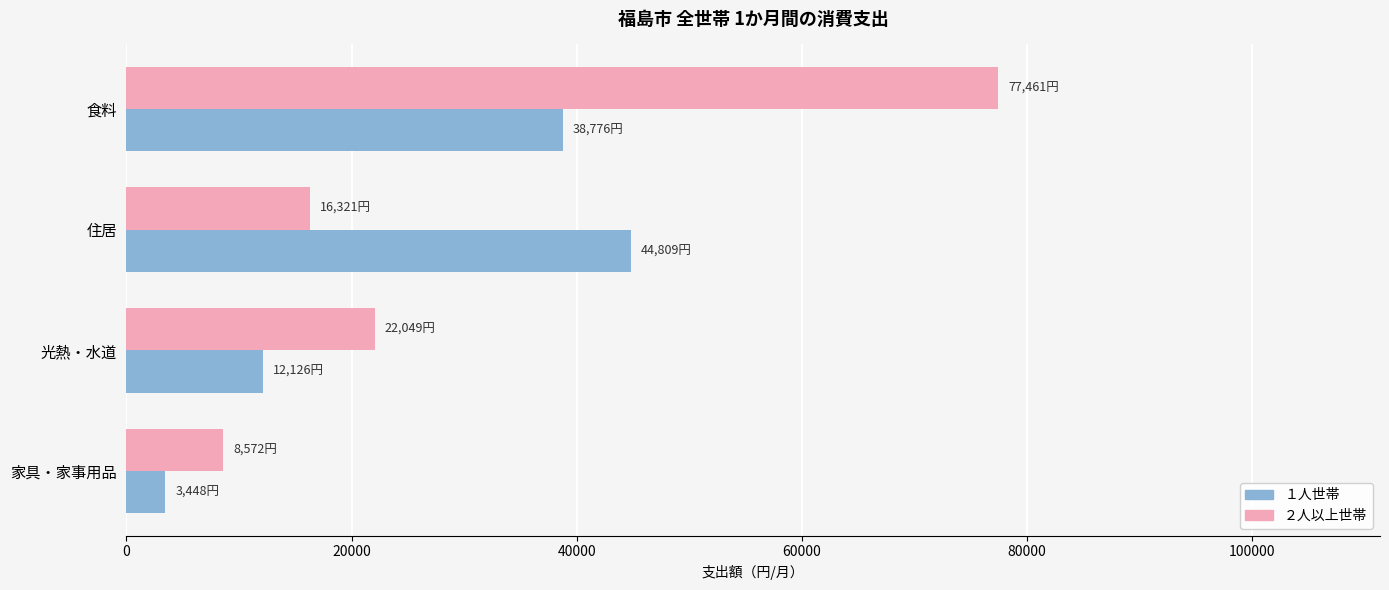

List the series in order of their overall mean, highest first.

２人以上世帯, １人世帯